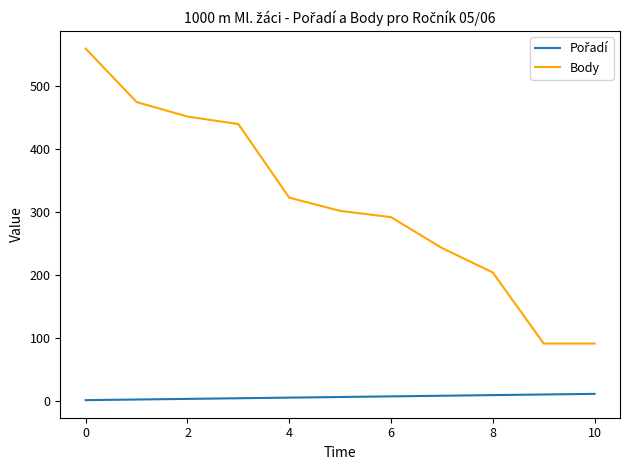

Which series has the widest spread of values?

Body